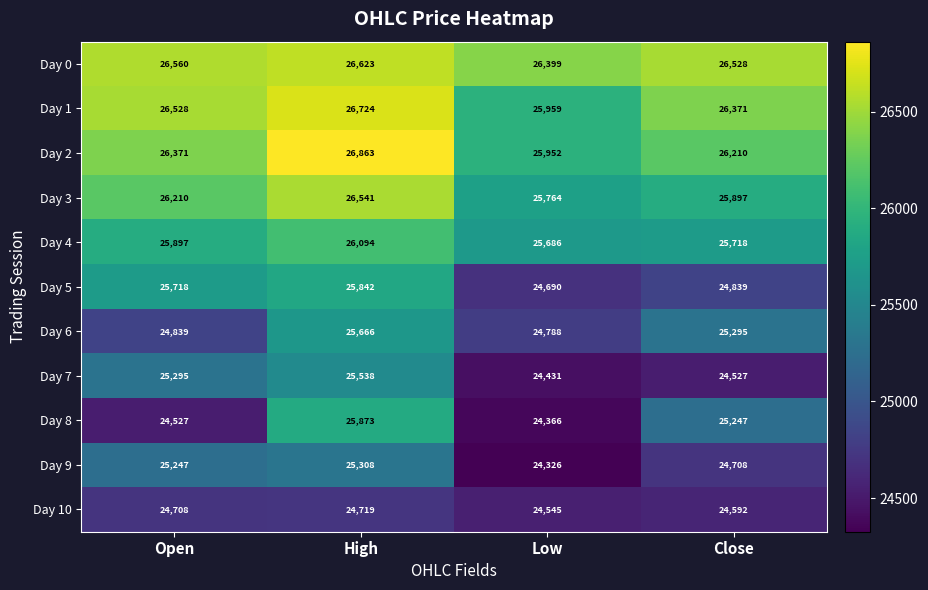

What is the average value of the Day 7 series?

24948